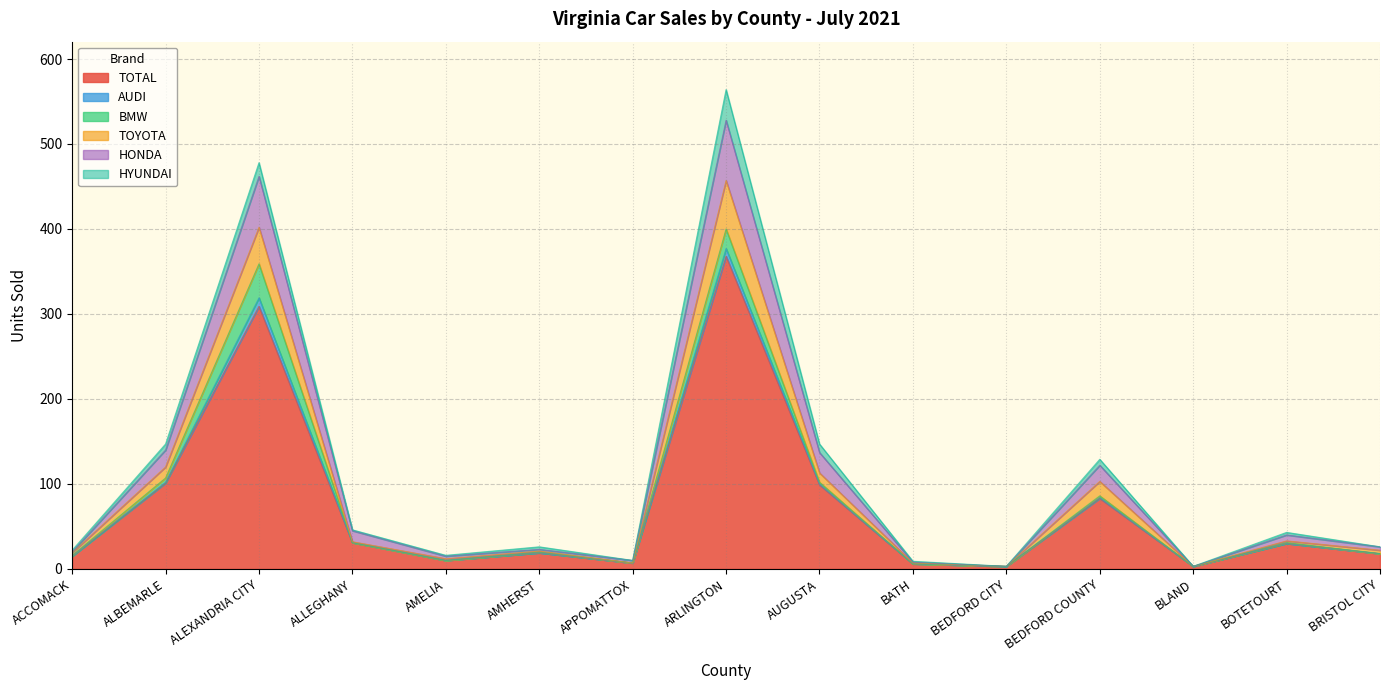

What are all the series names shown in the legend?

TOTAL, AUDI, BMW, TOYOTA, HONDA, HYUNDAI